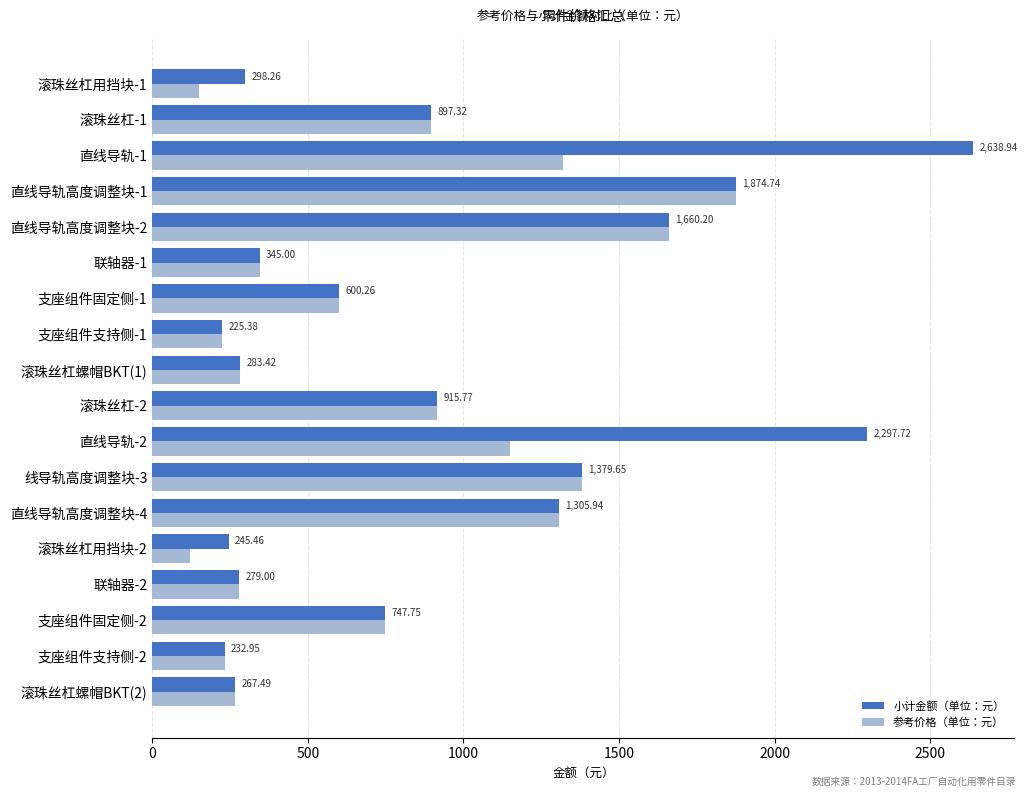

At which category is the sum across all series the highest?

直线导轨-1